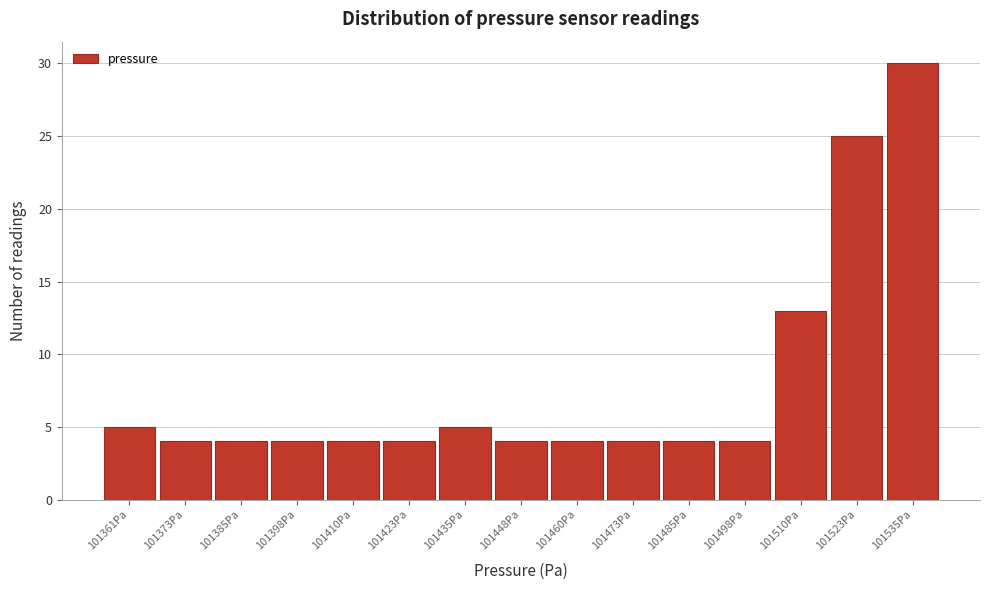

Reading left to right, extract all data points from this chart.

101361Pa=5	101373Pa=4	101385Pa=4	101398Pa=4	101410Pa=4	101423Pa=4	101435Pa=5	101448Pa=4	101460Pa=4	101473Pa=4	101485Pa=4	101498Pa=4	101510Pa=13	101523Pa=25	101535Pa=30